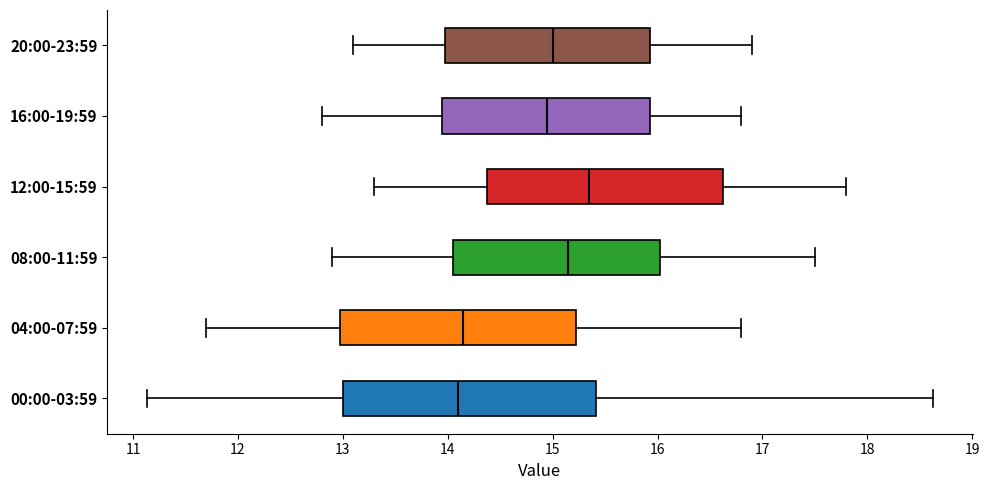

Reading bottom to top, read every box against the x-axis: the position of its median line, the range the box covers, and the ends of its whiskers. The values are not printed on the chart, so give them approximately, as read against the axis.

00:00-03:59: median 14.1, box 13.0 to 15.4, whiskers 11.1 to 18.6
04:00-07:59: median 14.2, box 13.0 to 15.2, whiskers 11.7 to 16.8
08:00-11:59: median 15.2, box 14.1 to 16.0, whiskers 12.9 to 17.5
12:00-15:59: median 15.4, box 14.4 to 16.6, whiskers 13.3 to 17.8
16:00-19:59: median 15.0, box 14.0 to 15.9, whiskers 12.8 to 16.8
20:00-23:59: median 15.0, box 14.0 to 15.9, whiskers 13.1 to 16.9